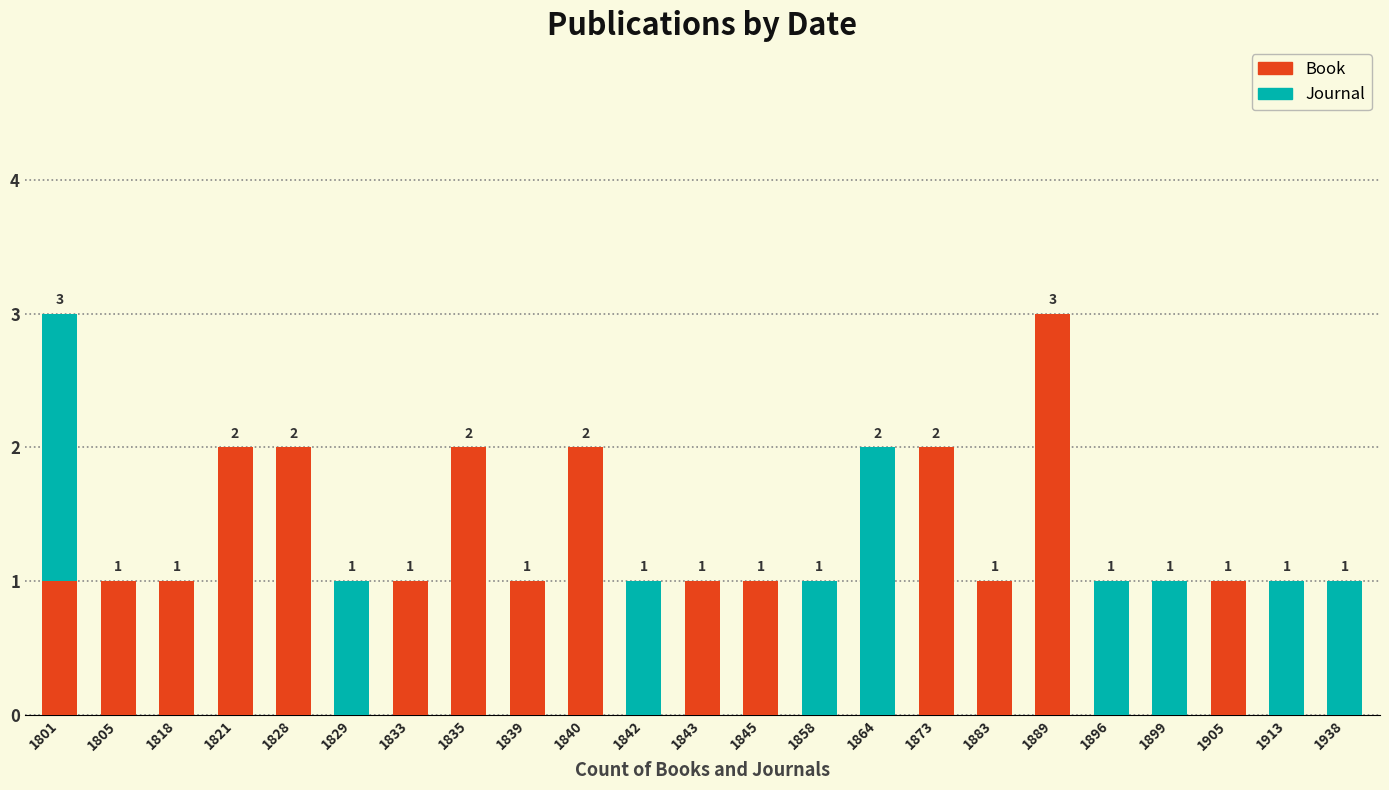

How many positive values does the Book series have?

15